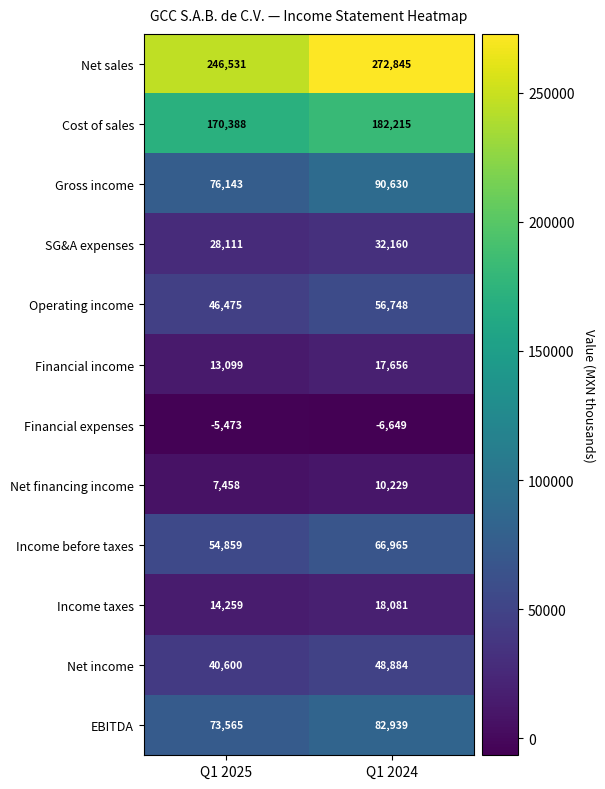

What value does the Cost of sales series have at Q1 2024?

182215